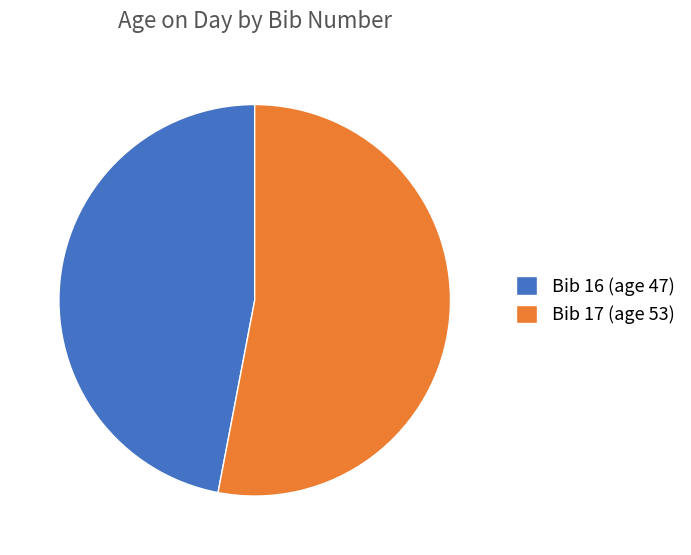

Which category has the smallest portion of the pie?

Bib 16 (age 47)